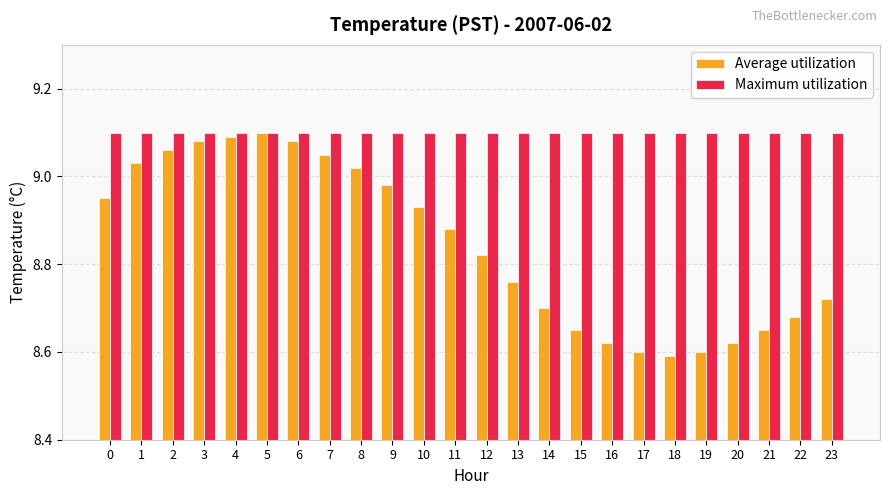

What are all the series names shown in the legend?

Average utilization, Maximum utilization